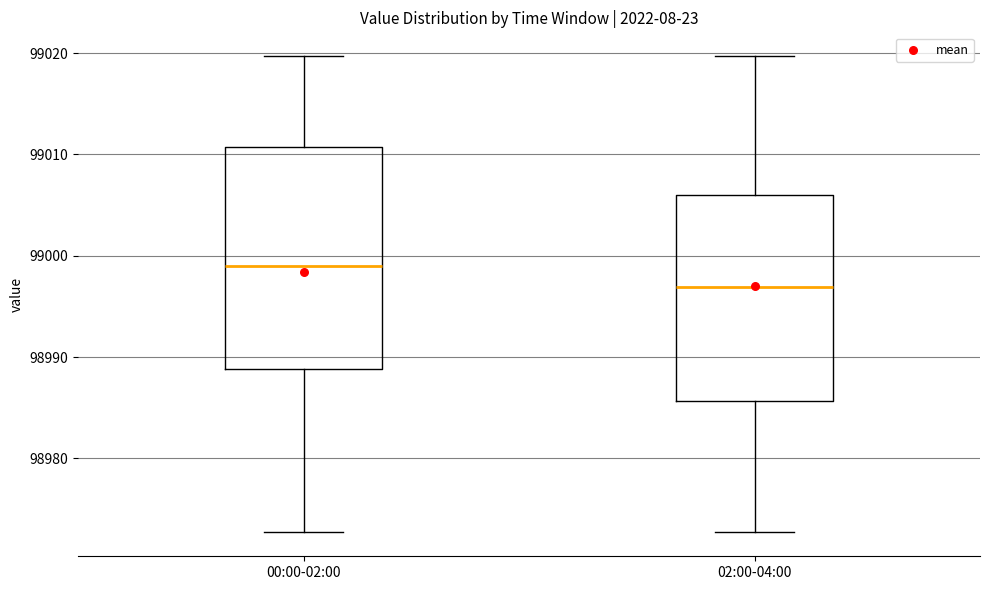

Reading left to right, transcribe this box plot: for each box, give where its median line is, the range the box spans, and where its two whiskers end, as read against the y-axis. The values are not printed on the chart, so give them approximately, as read against the axis.

00:00-02:00: median 98999, box 98989 to 99011, whiskers 98973 to 99020
02:00-04:00: median 98997, box 98986 to 99006, whiskers 98973 to 99020